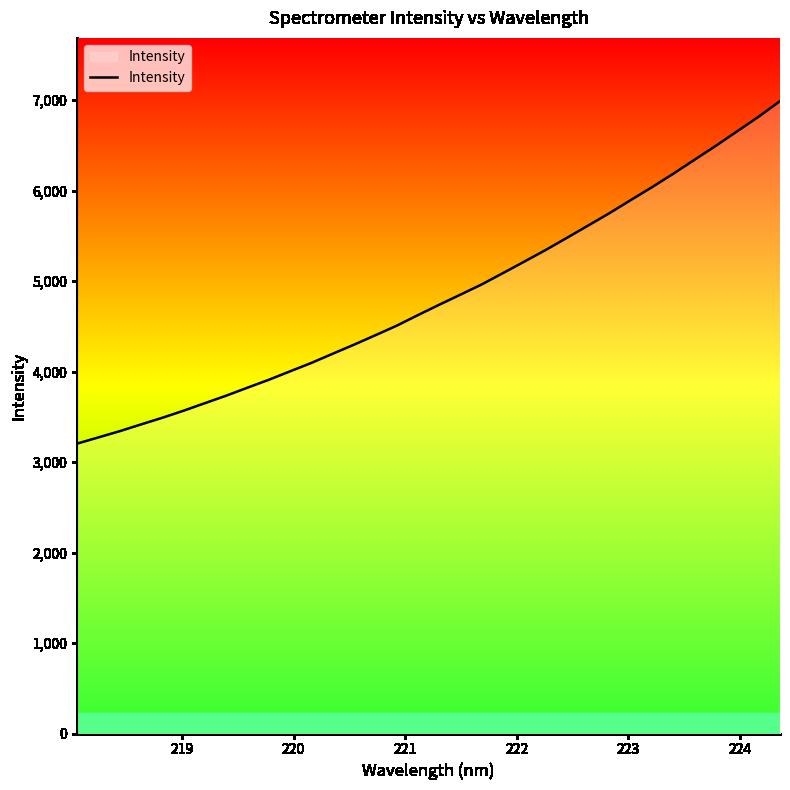

What is the maximum value shown in the chart?

6988.8